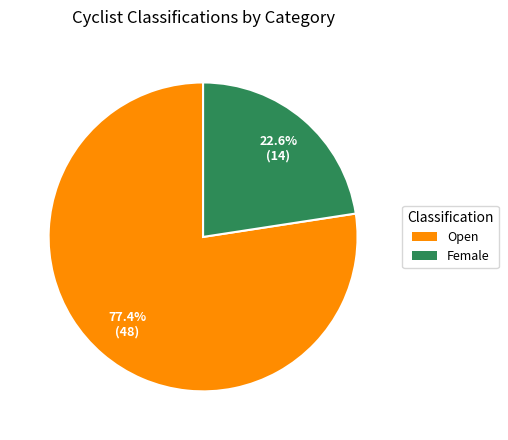

What percentage is NOT represented by Female?

77.4%